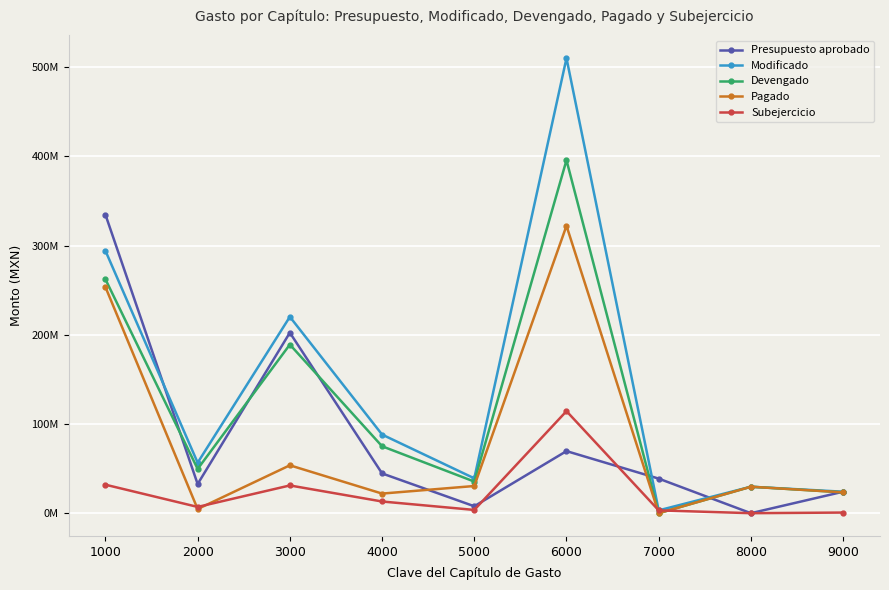

Is this an area chart (filled region under the line)?

No